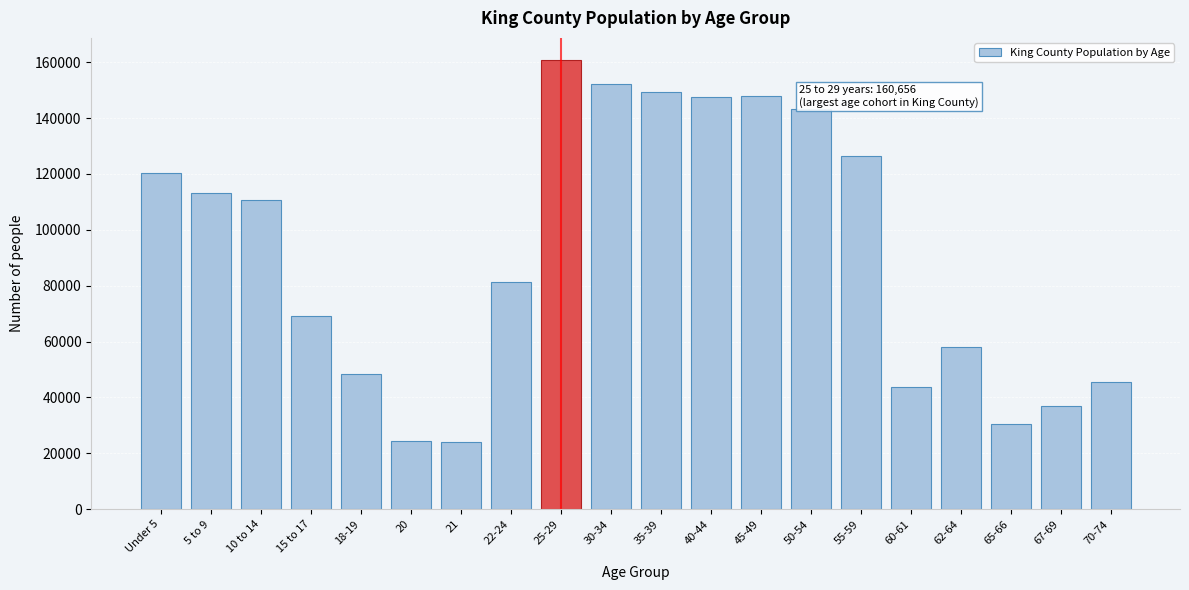

Between 21 and 22-24, which is larger?

22-24